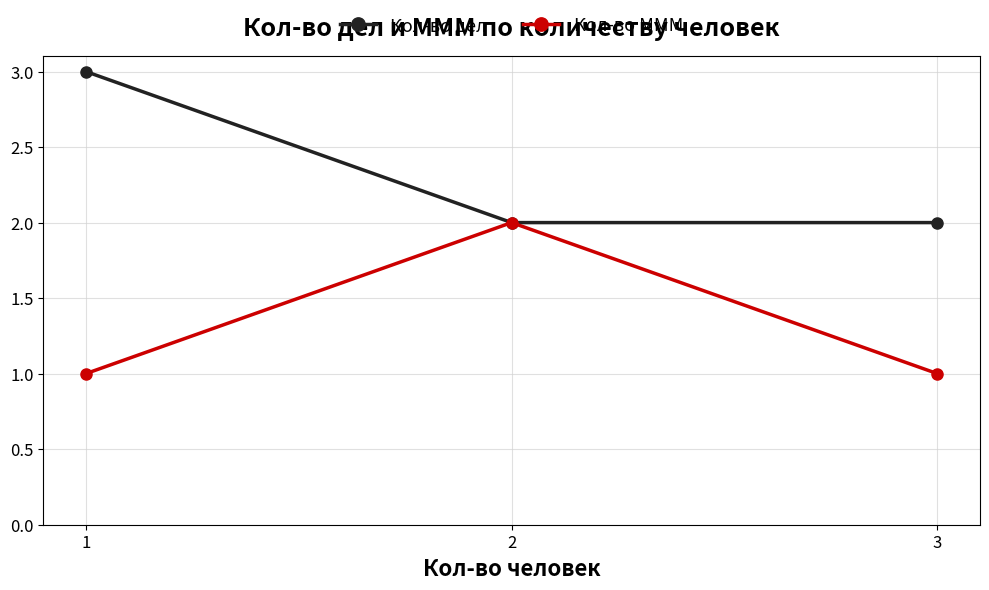

Does the chart have visible grid lines?

Yes